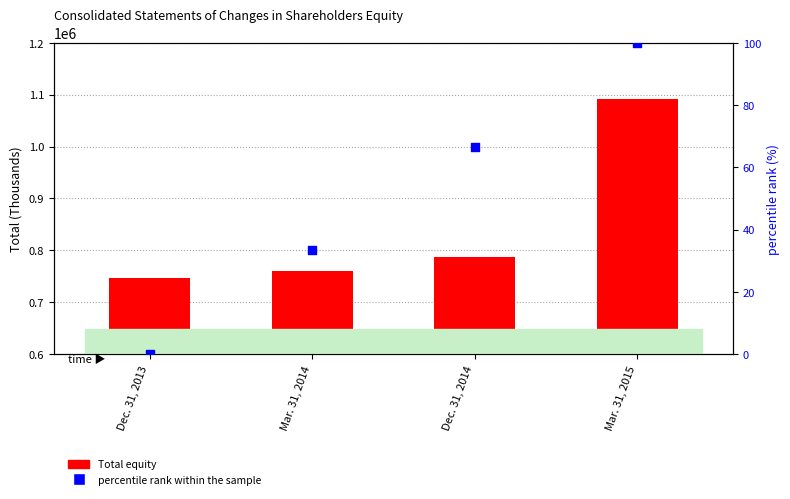

What are all the series names shown in the legend?

Total equity, percentile rank within the sample